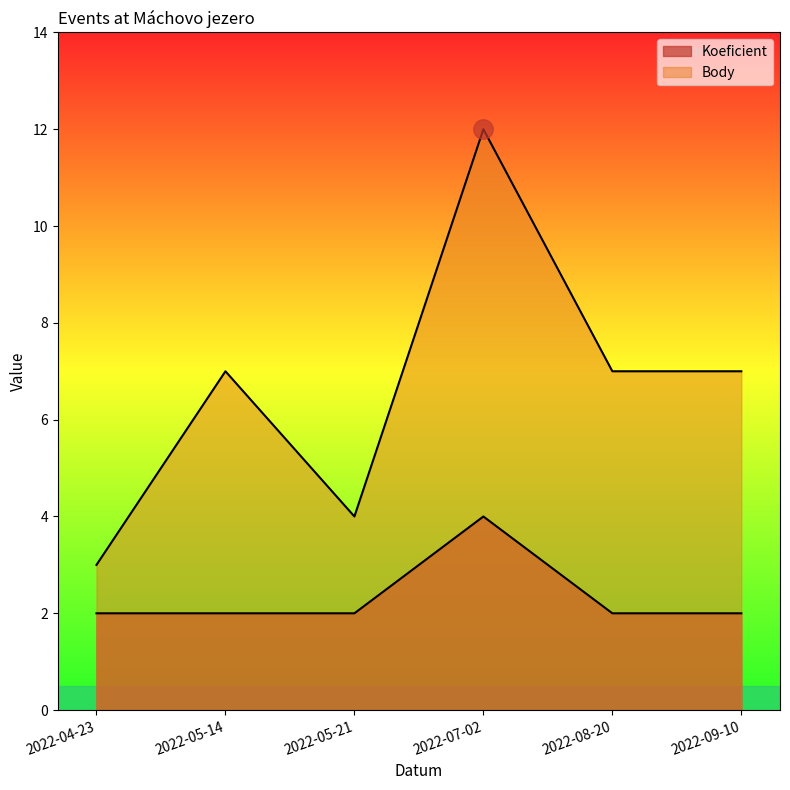

Between 2022-05-21 and 2022-09-10, which series saw the biggest shift?

Body